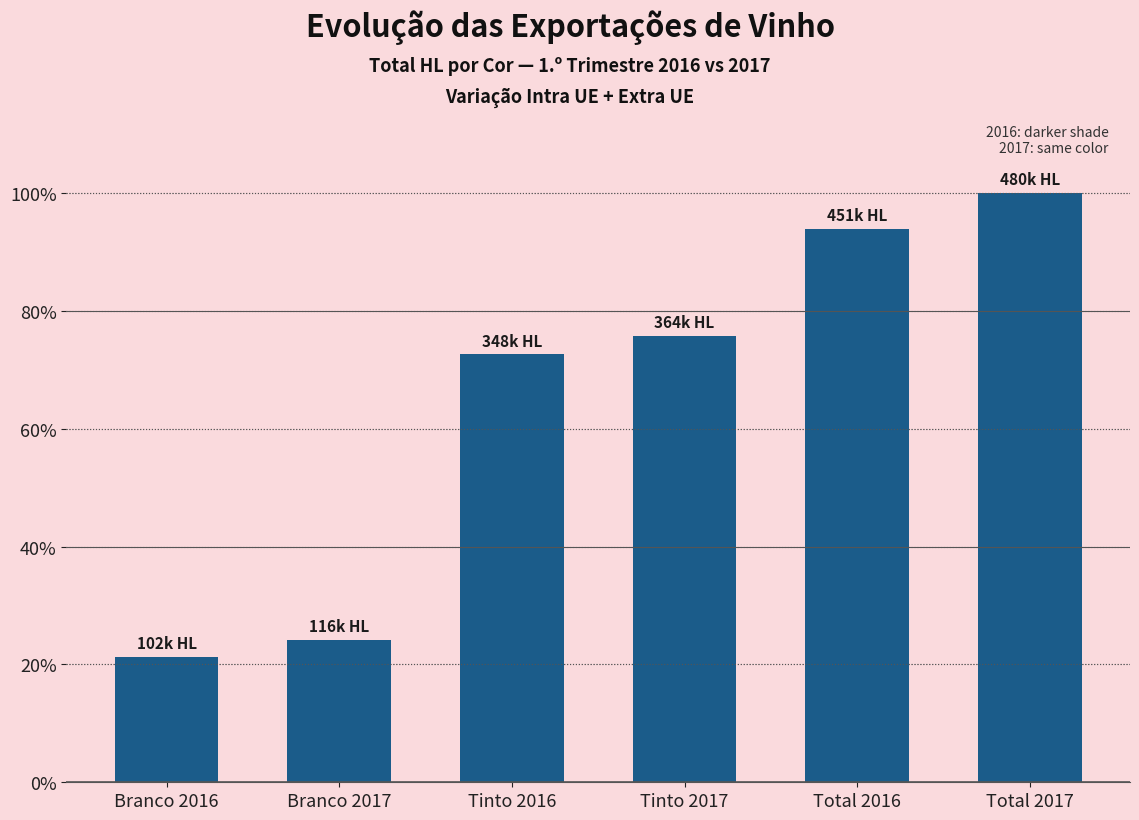

Read the value at Branco 2017.

24.2